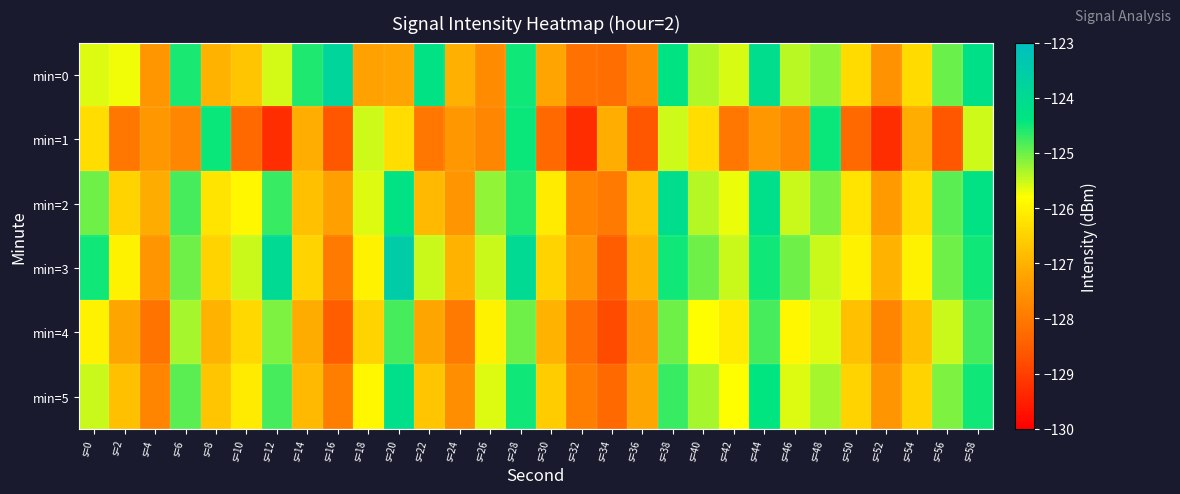

At which category is the sum across all series the highest?

s=28